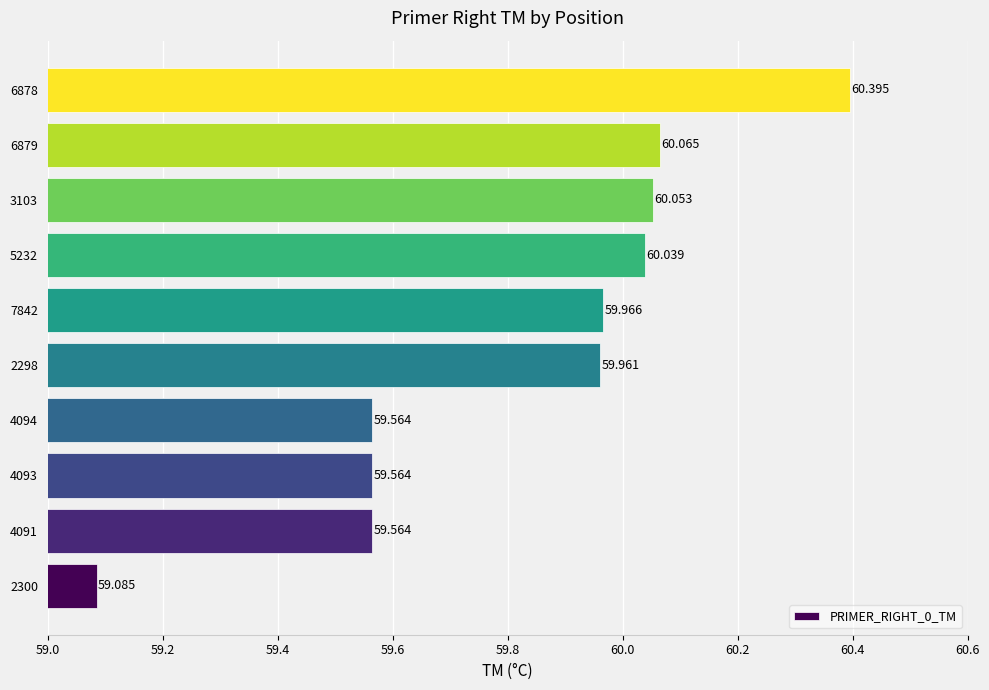

What is the maximum value shown in the chart?

60.4